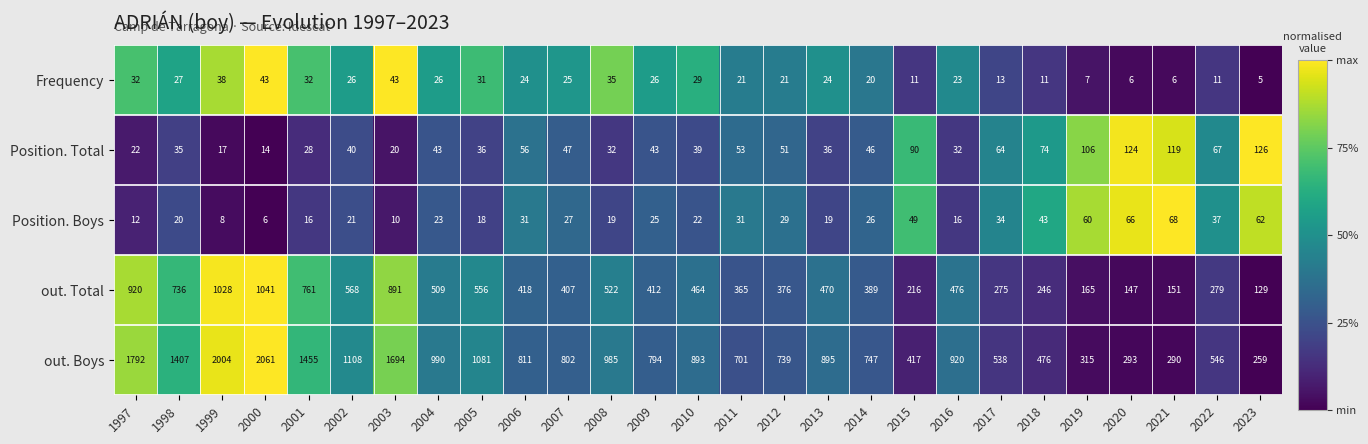

What is the difference between the highest and lowest values at 2011?

680